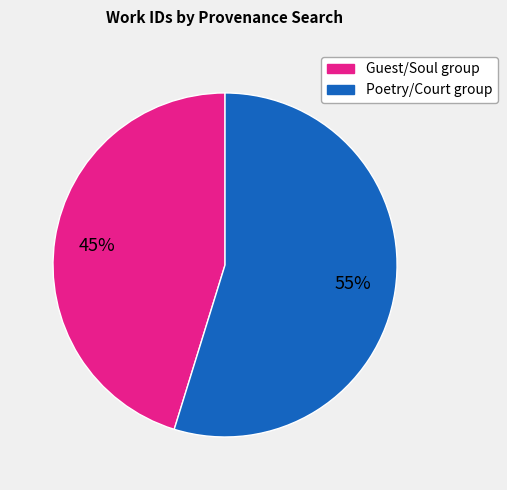

Is there any slice that represents more than half of the pie?

Yes